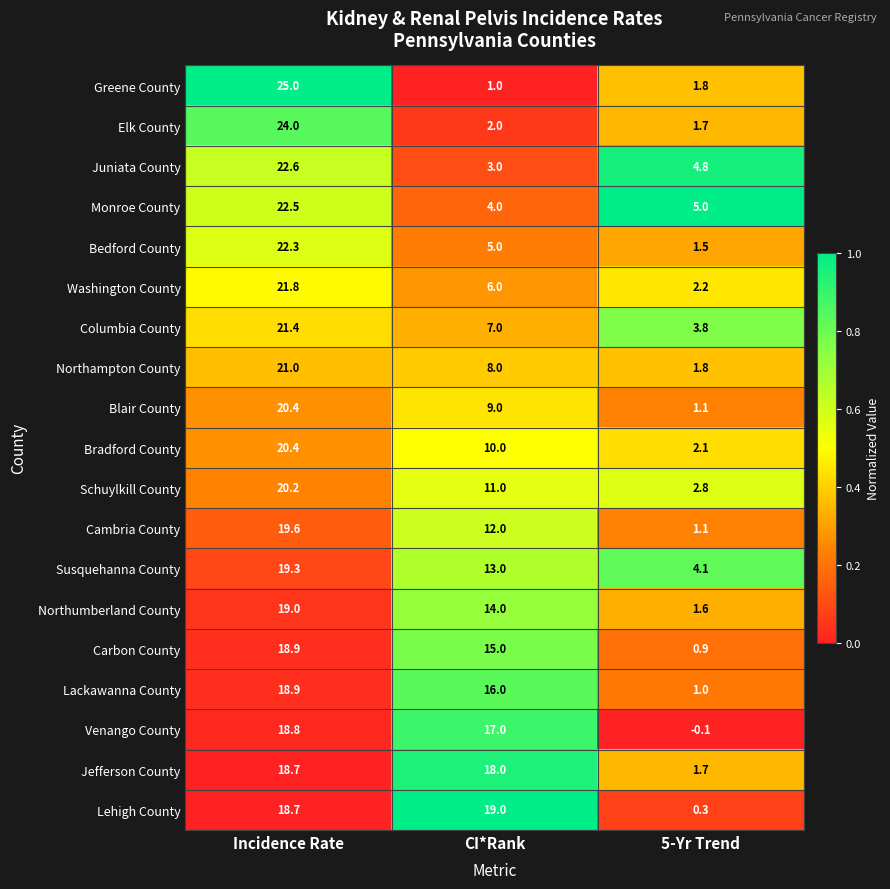

Which series has the largest total across all categories?

Jefferson County